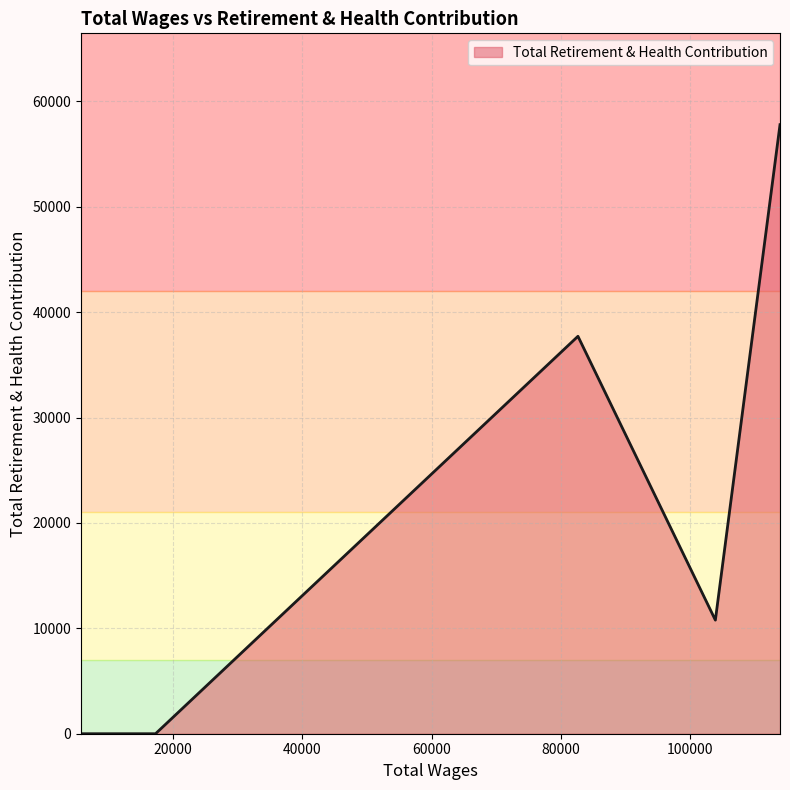

What is the maximum value shown in the chart?

57784